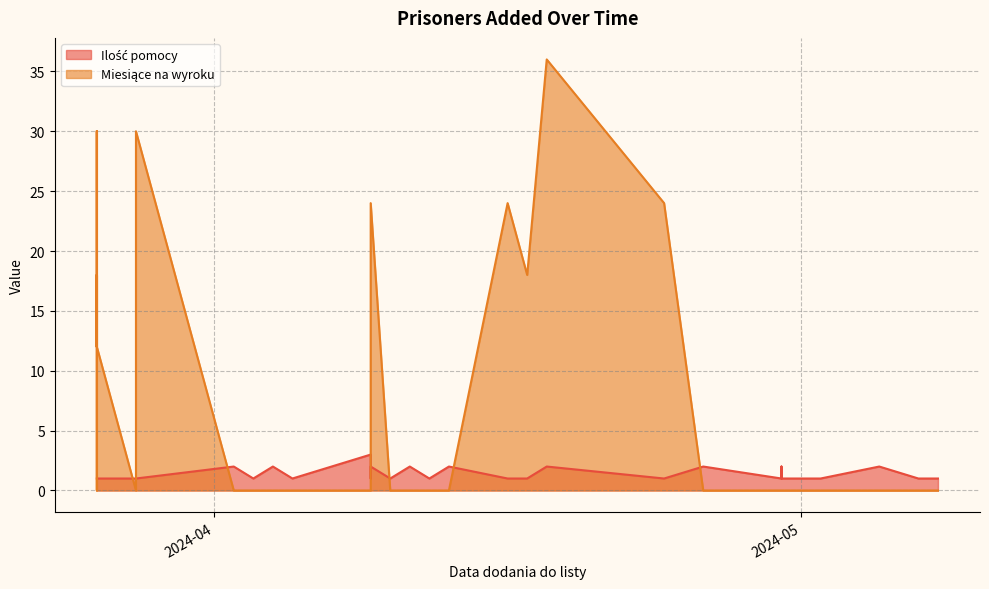

What is the greatest value displayed?

36